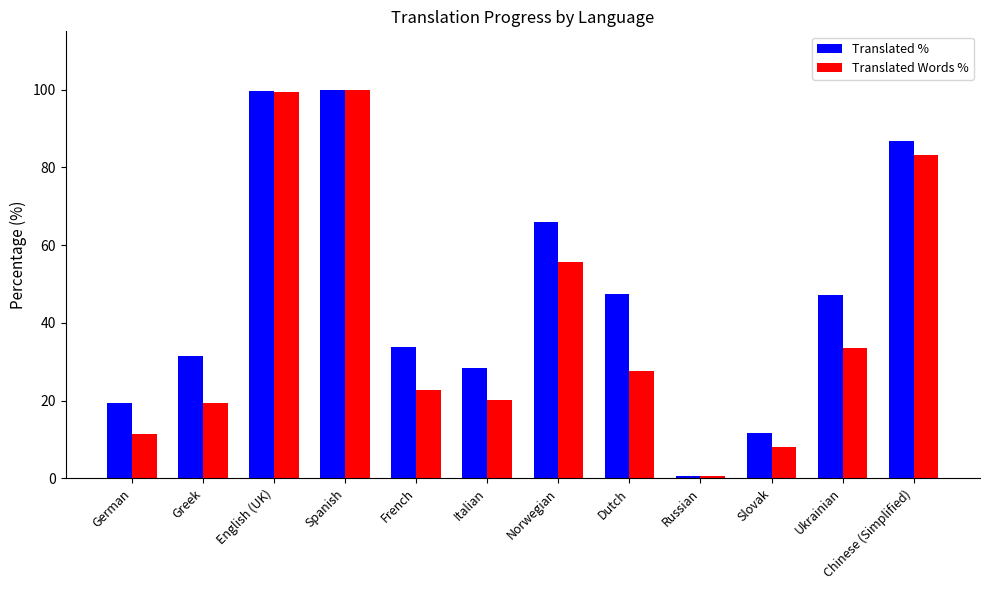

At Greek, list the series in order from largest to smallest.

Translated %, Translated Words %